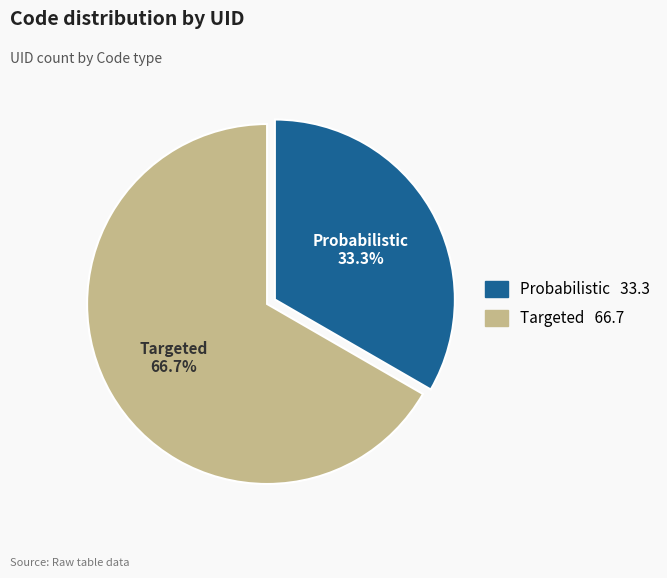

Which category has the biggest portion of the pie?

Targeted